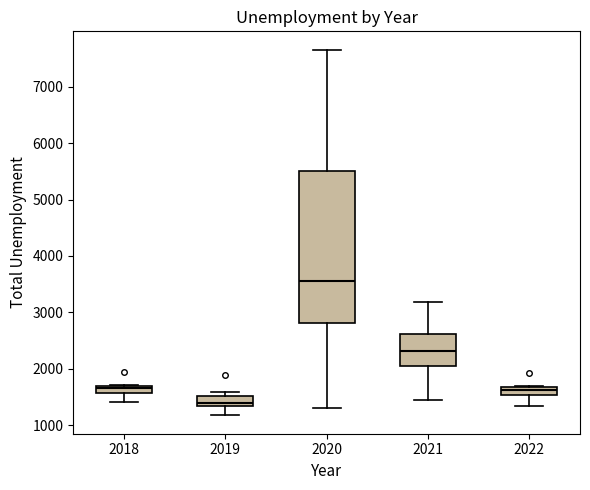

Which box's median line is the lowest?

2019